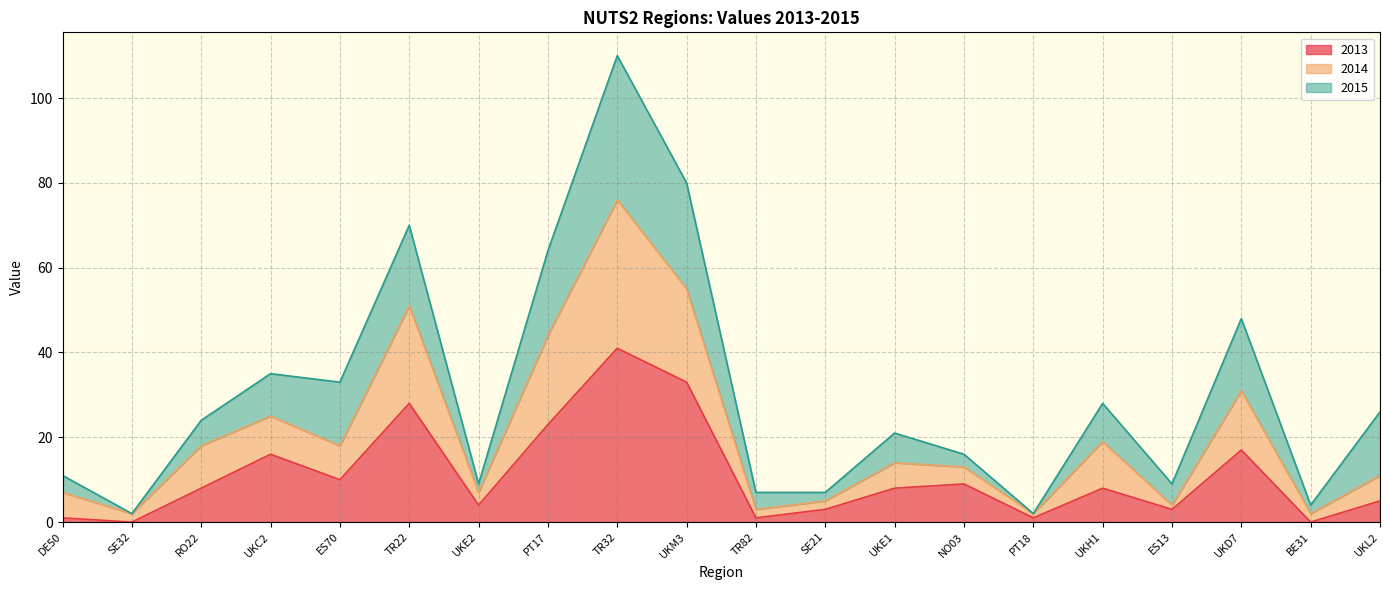

At which label does 2013 reach its peak?

TR32